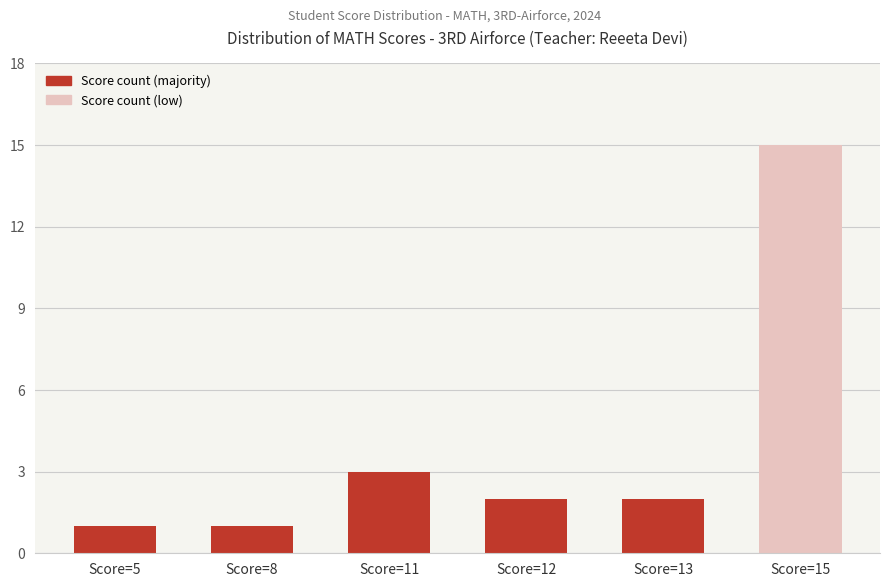

True or false: the data shows 3 at Score=11.

True